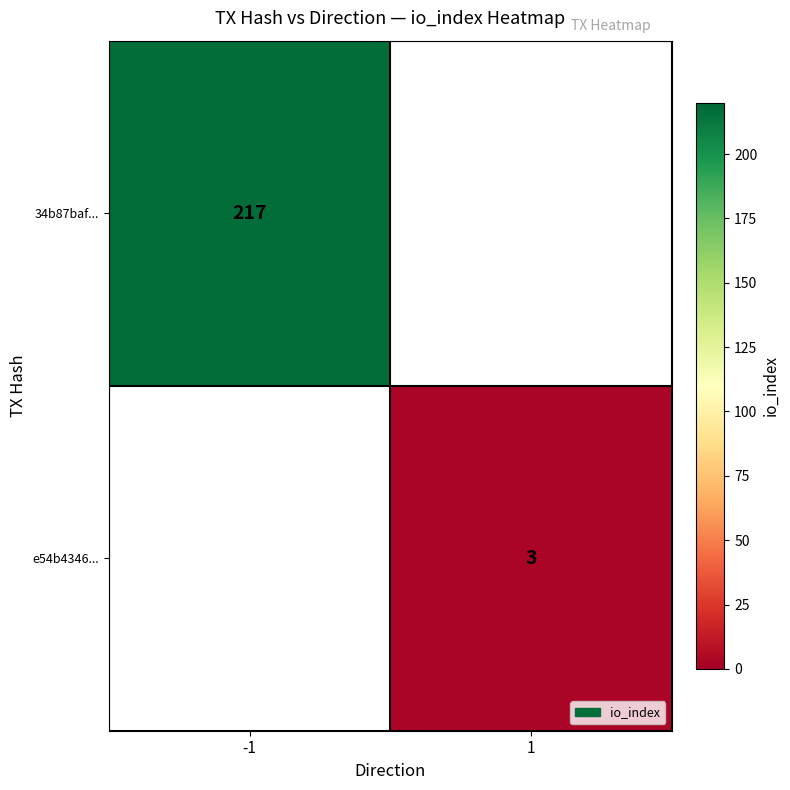

What is the minimum value shown in the chart?

3.0